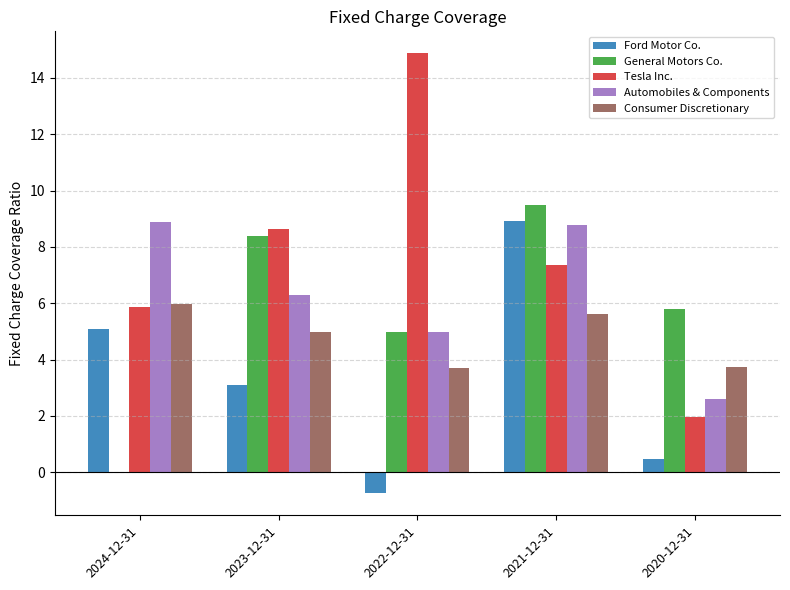

What is the highest value of the Tesla Inc. series?

14.9